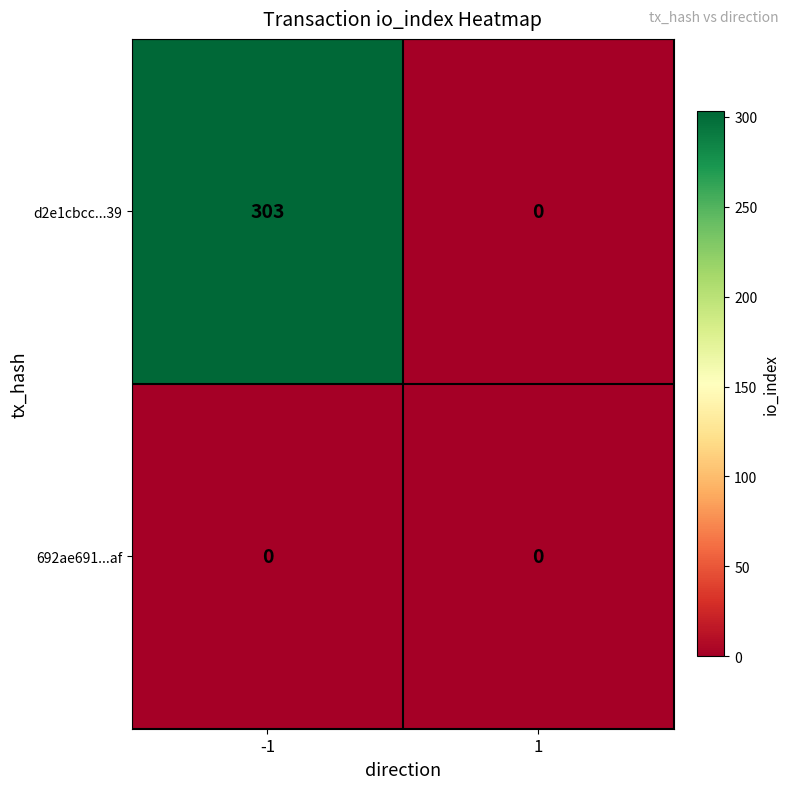

The value of d2e1cbcc...39 at -1 is 523. True or false?

False